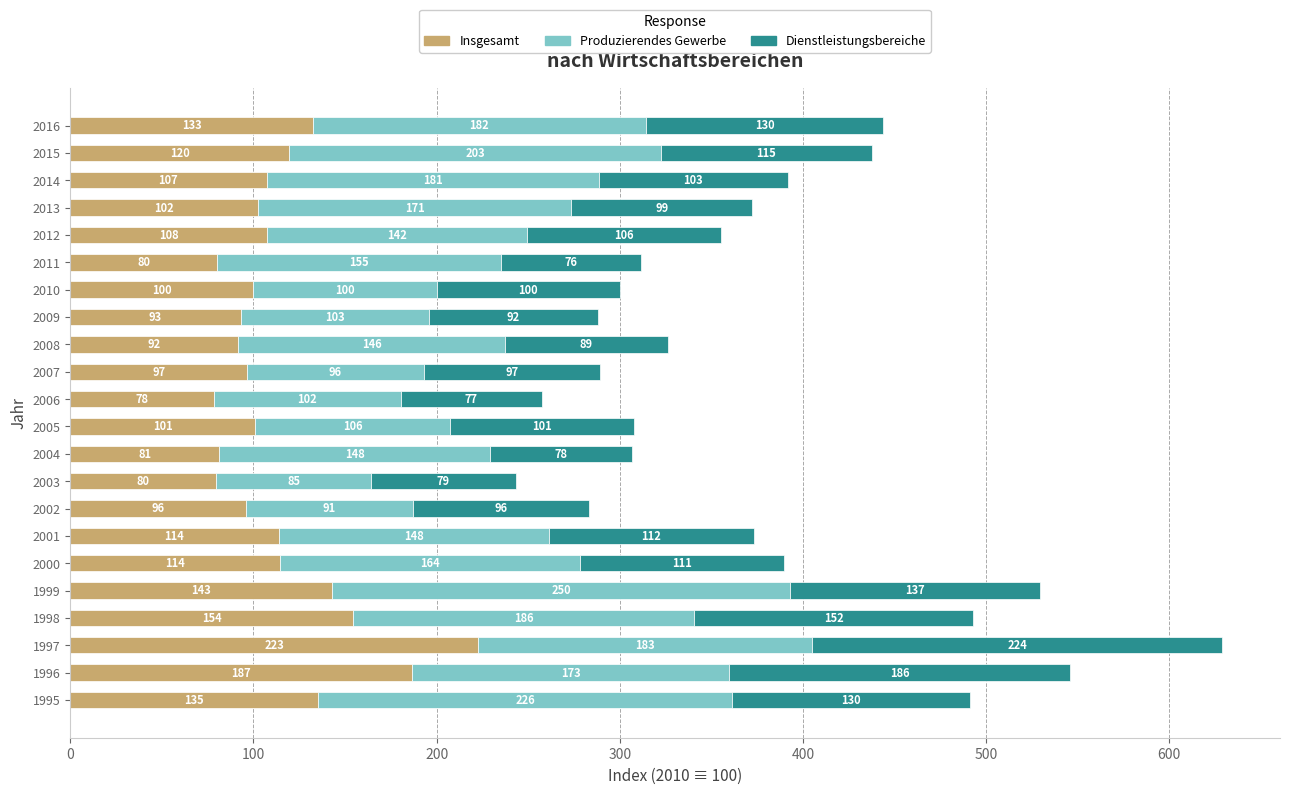

What are all the series names shown in the legend?

Insgesamt, Produzierendes Gewerbe, Dienstleistungsbereiche